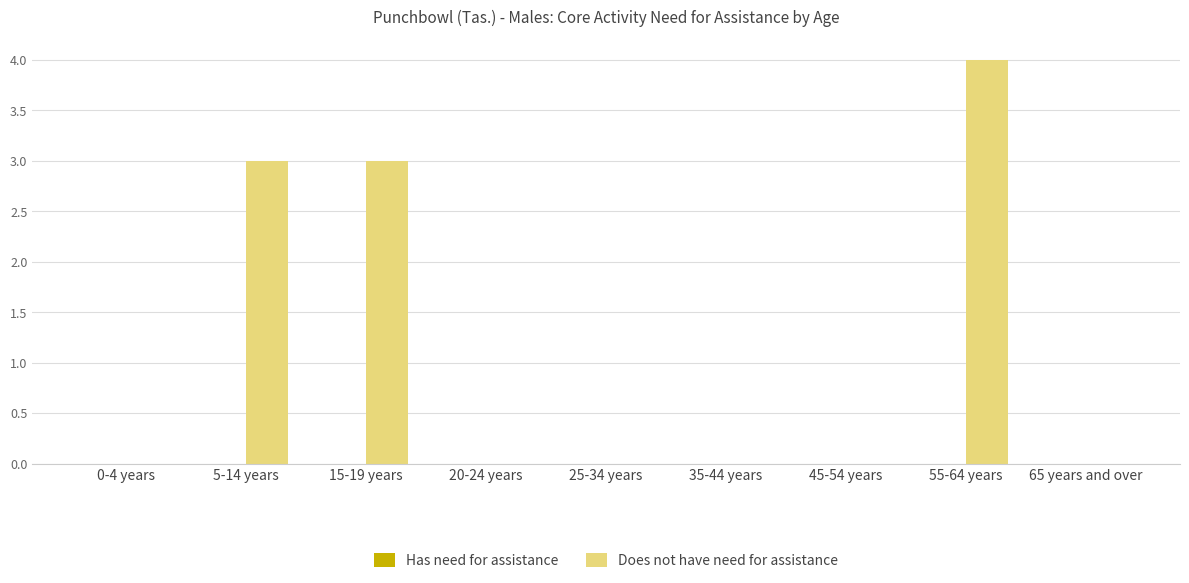

Does the chart contain stacked bars?

No